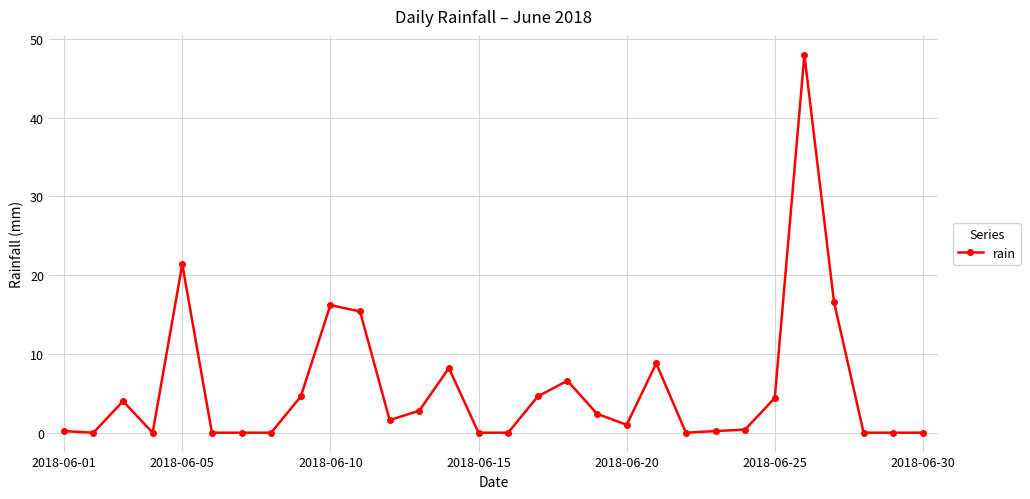

What is the greatest value displayed?

48.0